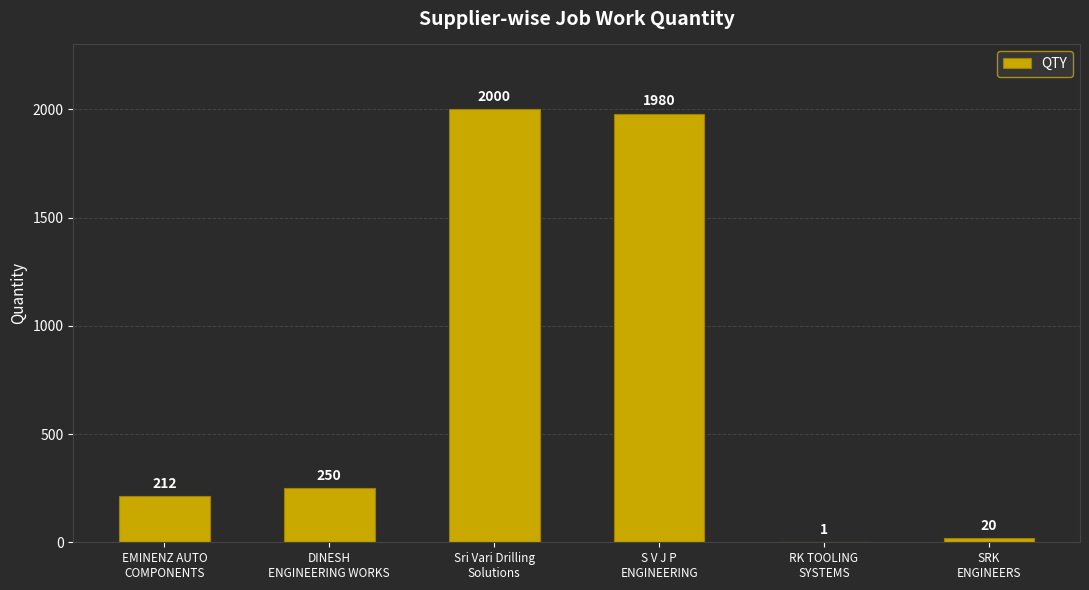

What is the maximum value shown in the chart?

2000